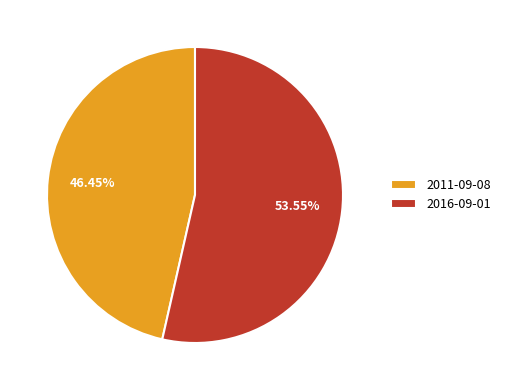

Which slice represents more than half of the pie?

2016-09-01